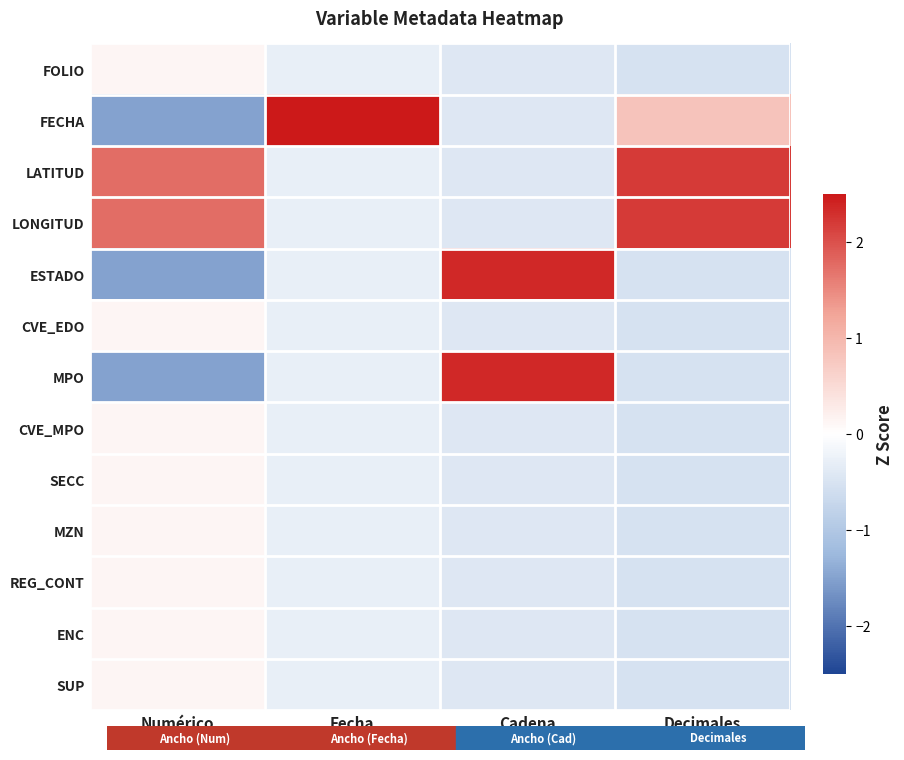

Reading left to right, list all the values displayed in this chart.

FOLIO: Numérico=0.1	Fecha=-0.3	Cadena=-0.4	Decimales=-0.5
FECHA: Numérico=-1.5	Fecha=3.5	Cadena=-0.4	Decimales=0.8
LATITUD: Numérico=1.7	Fecha=-0.3	Cadena=-0.4	Decimales=2.2
LONGITUD: Numérico=1.7	Fecha=-0.3	Cadena=-0.4	Decimales=2.2
ESTADO: Numérico=-1.5	Fecha=-0.3	Cadena=2.3	Decimales=-0.5
CVE_EDO: Numérico=0.1	Fecha=-0.3	Cadena=-0.4	Decimales=-0.5
MPO: Numérico=-1.5	Fecha=-0.3	Cadena=2.3	Decimales=-0.5
CVE_MPO: Numérico=0.1	Fecha=-0.3	Cadena=-0.4	Decimales=-0.5
SECC: Numérico=0.1	Fecha=-0.3	Cadena=-0.4	Decimales=-0.5
MZN: Numérico=0.1	Fecha=-0.3	Cadena=-0.4	Decimales=-0.5
REG_CONT: Numérico=0.1	Fecha=-0.3	Cadena=-0.4	Decimales=-0.5
ENC: Numérico=0.1	Fecha=-0.3	Cadena=-0.4	Decimales=-0.5
SUP: Numérico=0.1	Fecha=-0.3	Cadena=-0.4	Decimales=-0.5